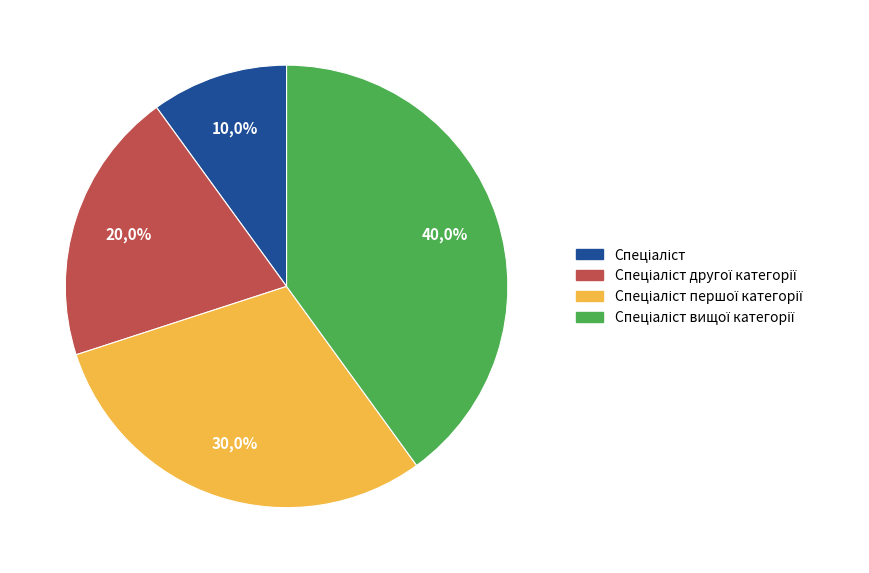

What is the smallest slice in the pie chart?

Спеціаліст